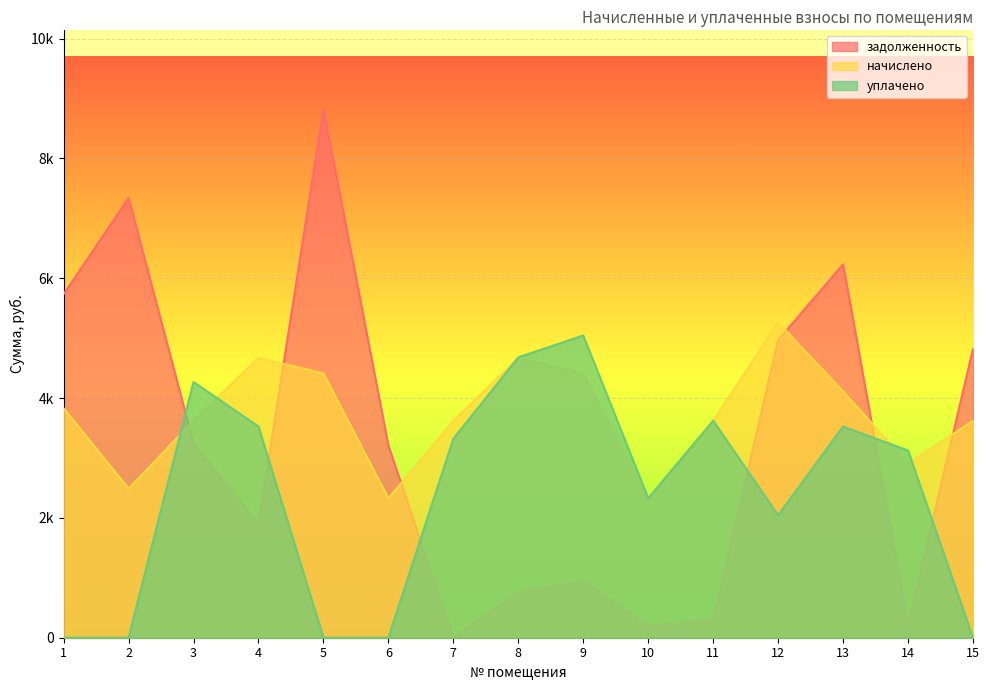

Rank the categories by уплачено value from lowest to highest.

1, 2, 5, 6, 15, 12, 10, 14, 7, 4, 13, 11, 3, 8, 9